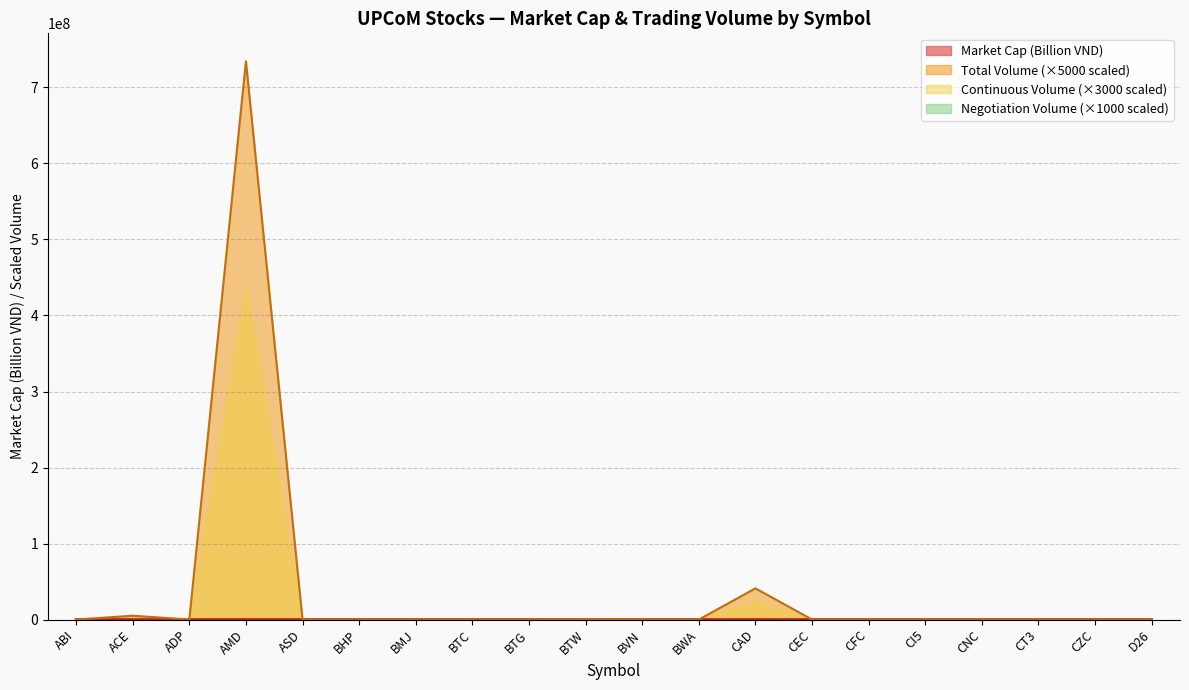

Which category has the lowest value across all series?

ABI